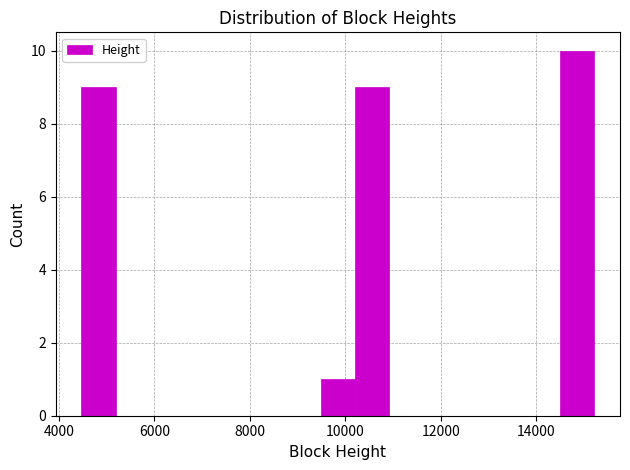

Read against the x-axis, roughly where is the centre of the tallest bar?

14800